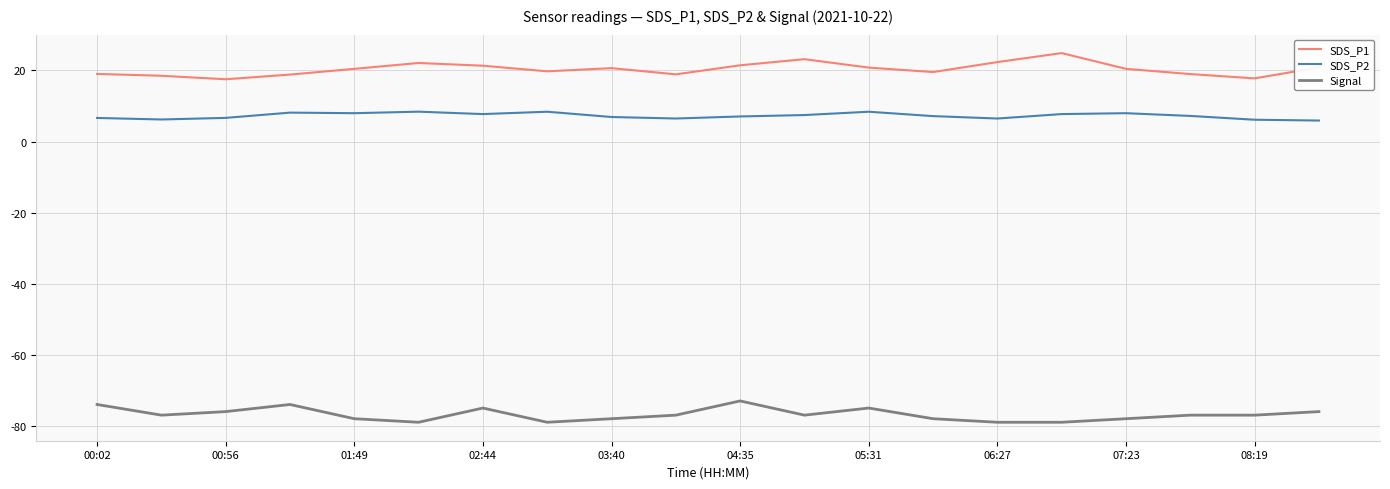

What is the average value of the SDS_P1 series?

20.4